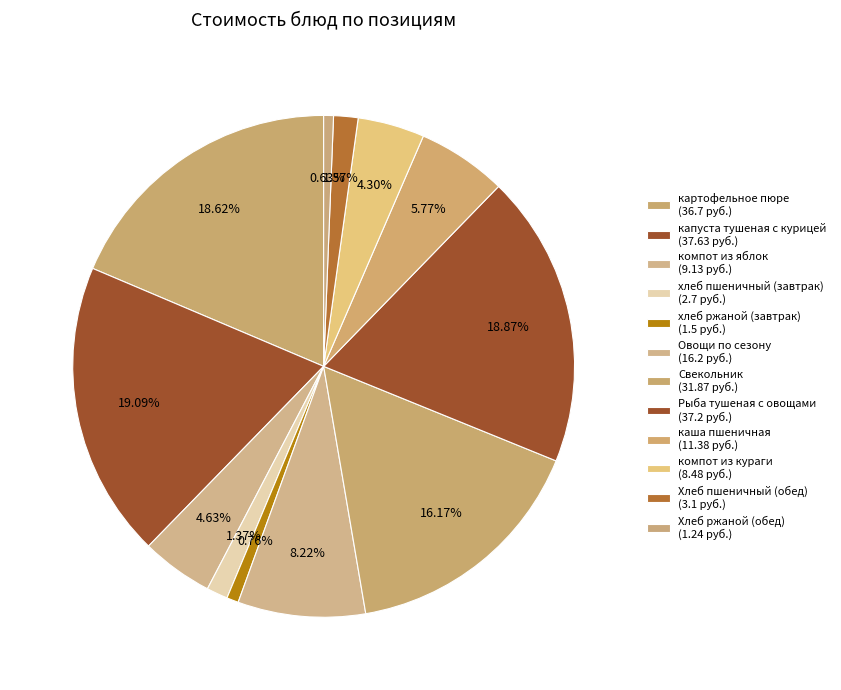

The Овощи по сезону slice represents 8% of the pie. True or false?

True